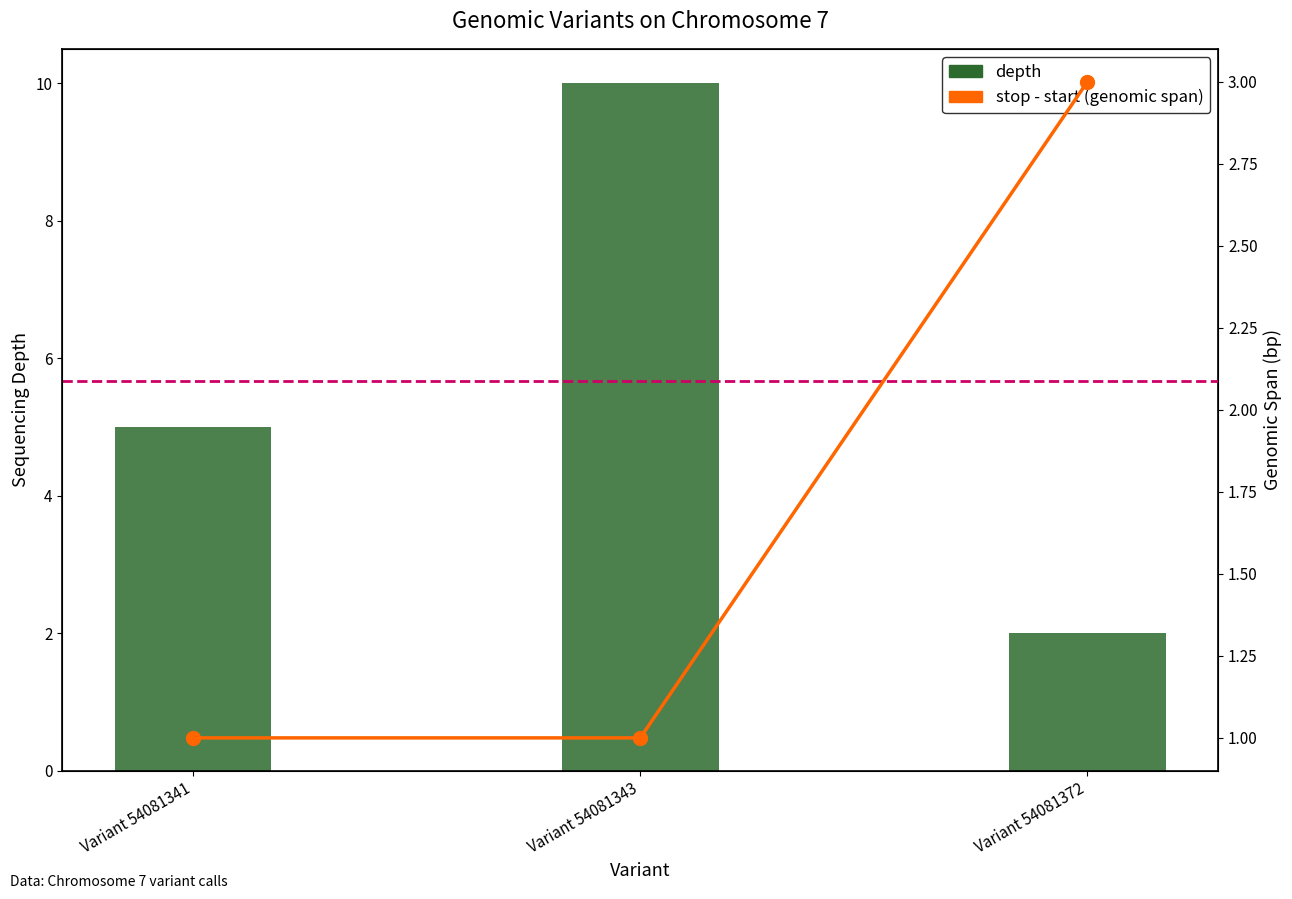

Rank the series by their average value, from highest to lowest.

depth, stop - start